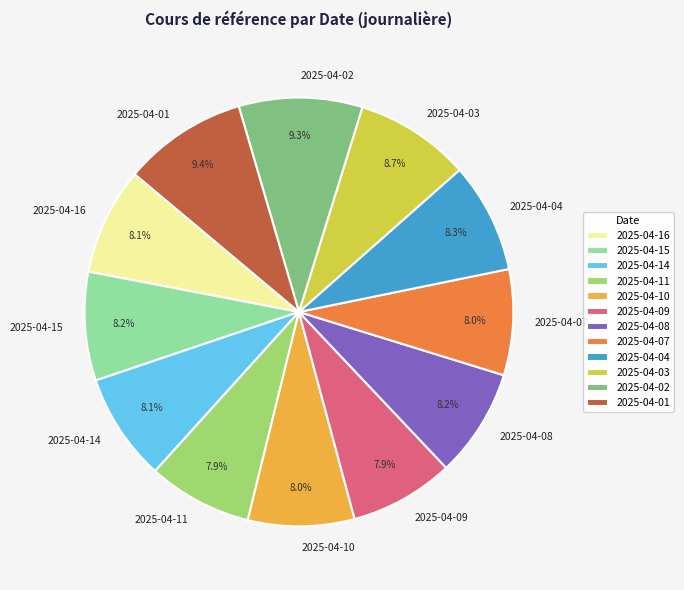

The 2025-04-04 slice represents 1% of the pie. True or false?

False